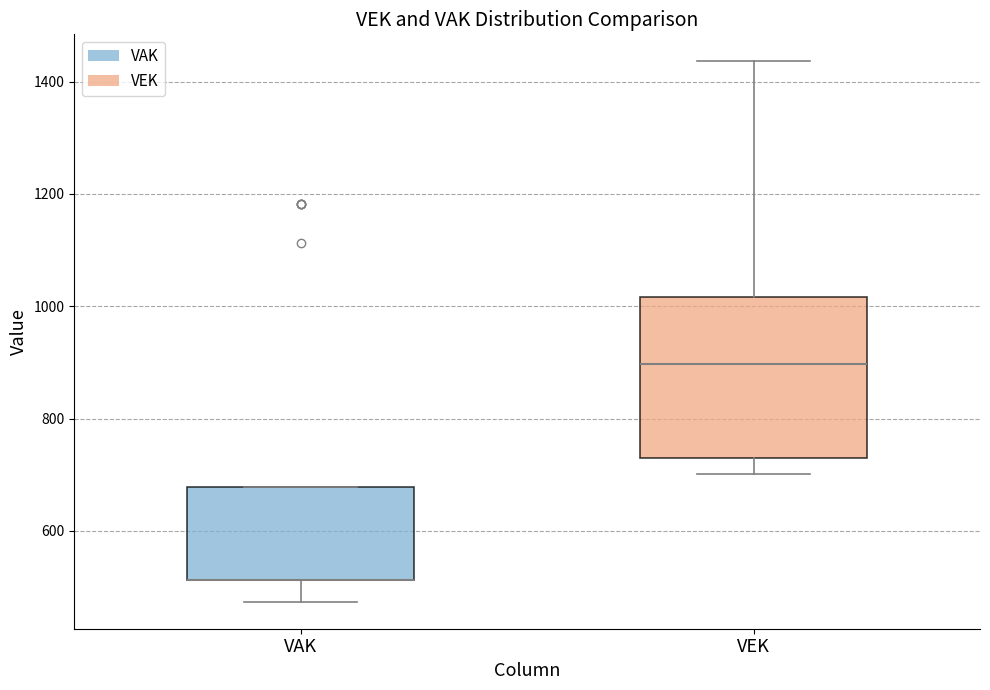

Reading left to right, read every box against the y-axis: the position of its median line, the range the box covers, and the ends of its whiskers. The values are not printed on the chart, so give them approximately, as read against the axis.

VAK: median 520 (drawn on the box's lower edge), box 520 to 680, whiskers 480 to 680
VEK: median 900, box 740 to 1020, whiskers 700 to 1440